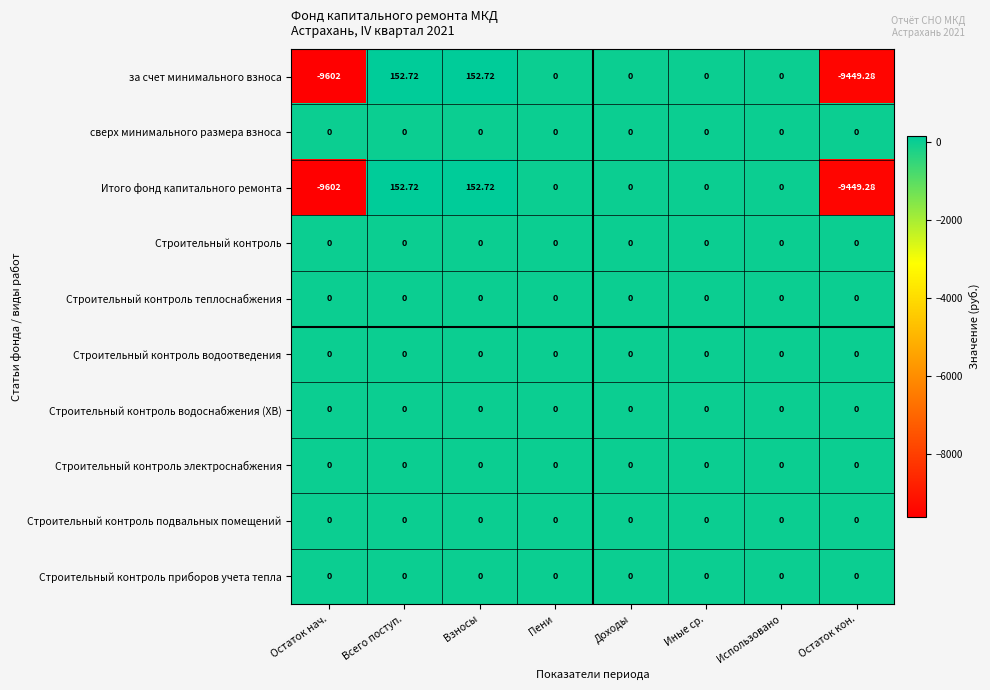

Where does the Итого фонд капитального ремонта series first go above 0?

Всего поступ.